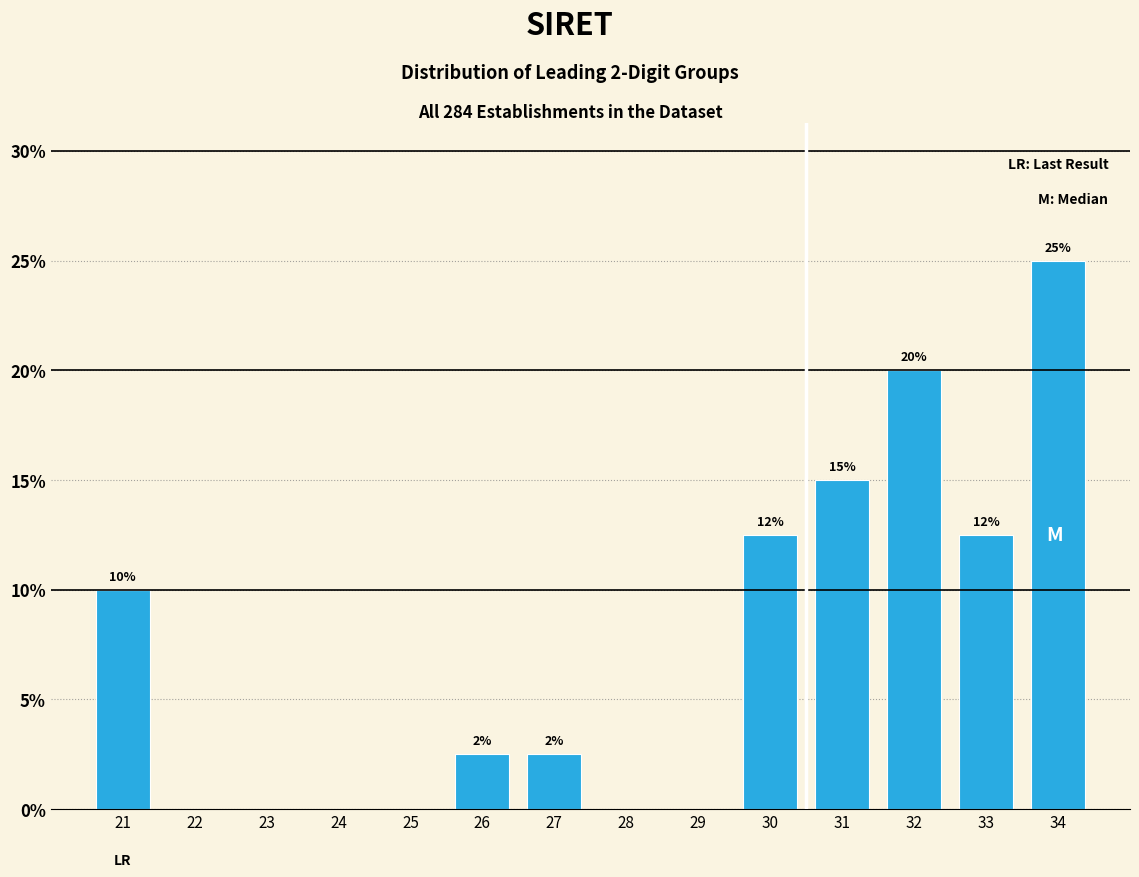

The chart shows a value of 25.0 at 34. True or false?

True